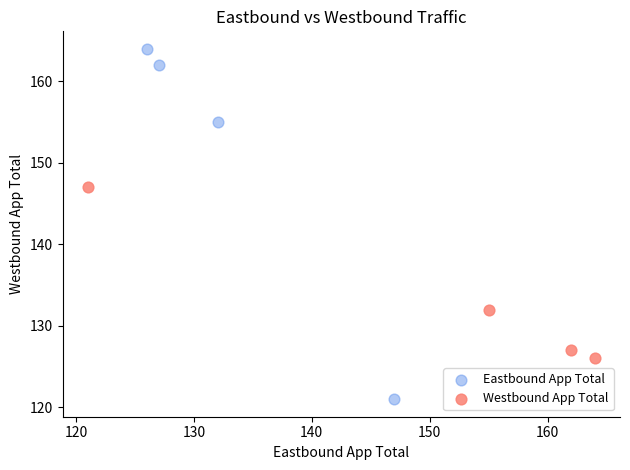

What are all the series names shown in the legend?

Eastbound App Total, Westbound App Total